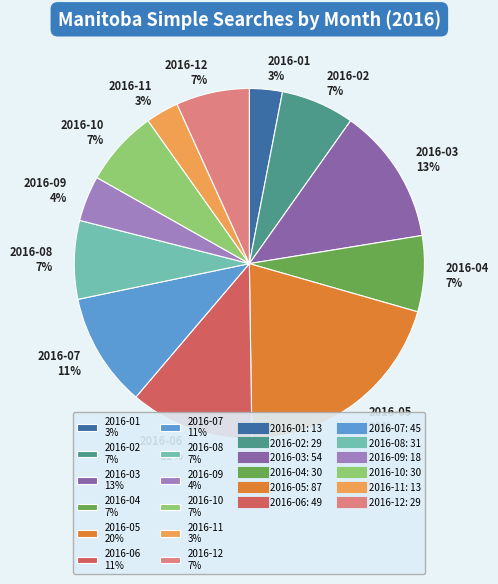

Which category has the biggest portion of the pie?

2016-05